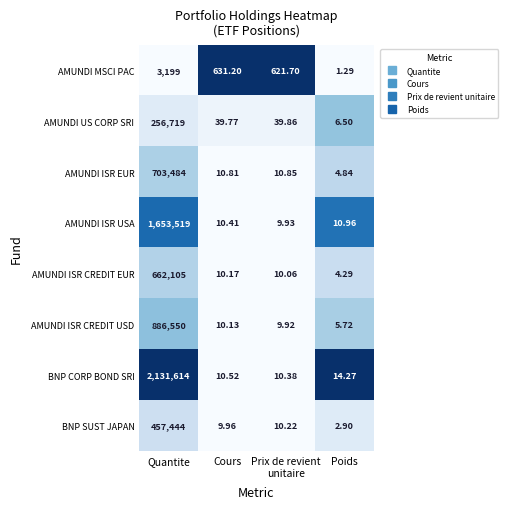

What is the maximum value shown in the chart?

2131614.0